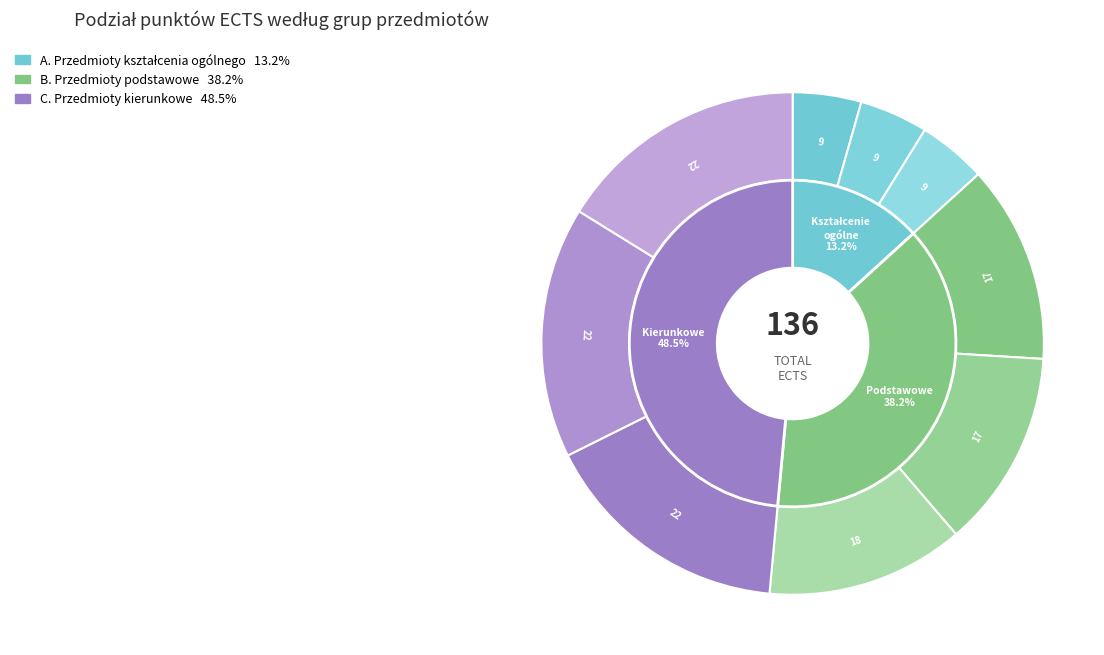

To the nearest percent, what is the difference between the largest and smallest slice percentages?

35%